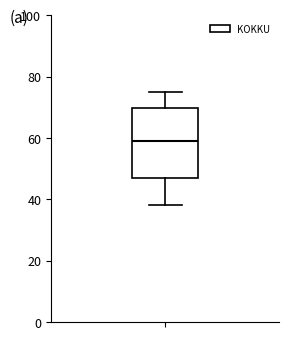

Where does the median line of the box sit on the y-axis? The values are not printed on the chart, so give them approximately, as read against the axis.

60